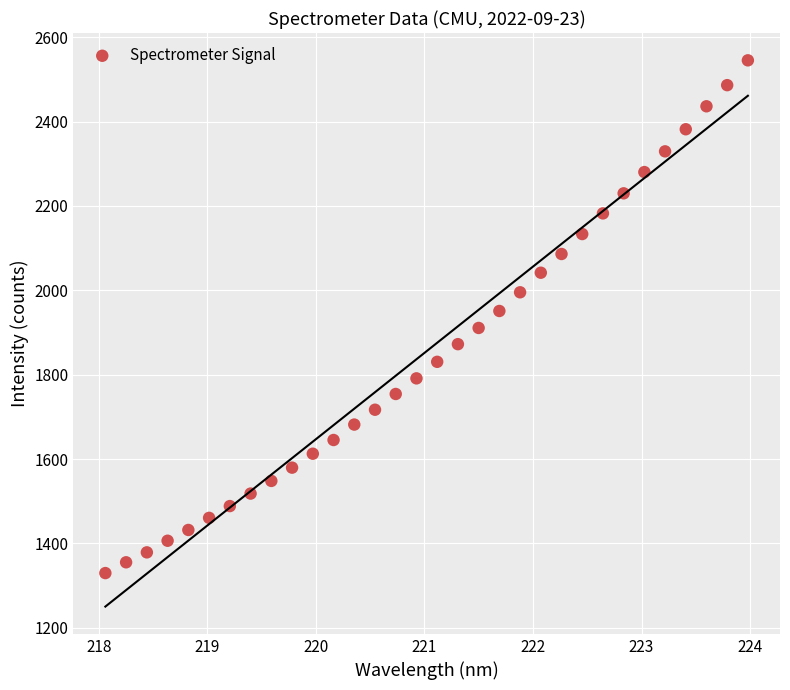

What is the range of X values (max minus min)?

5.9